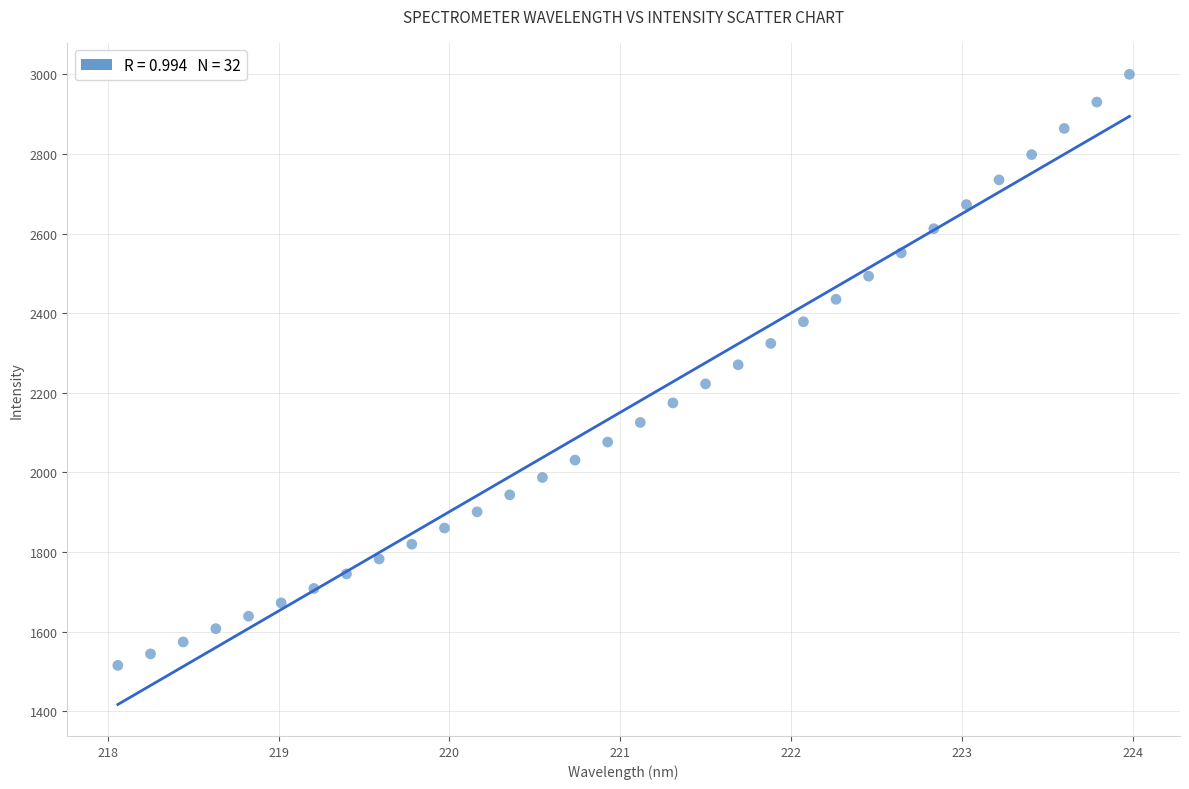

What is the range of Y values (max minus min)?

1485.1